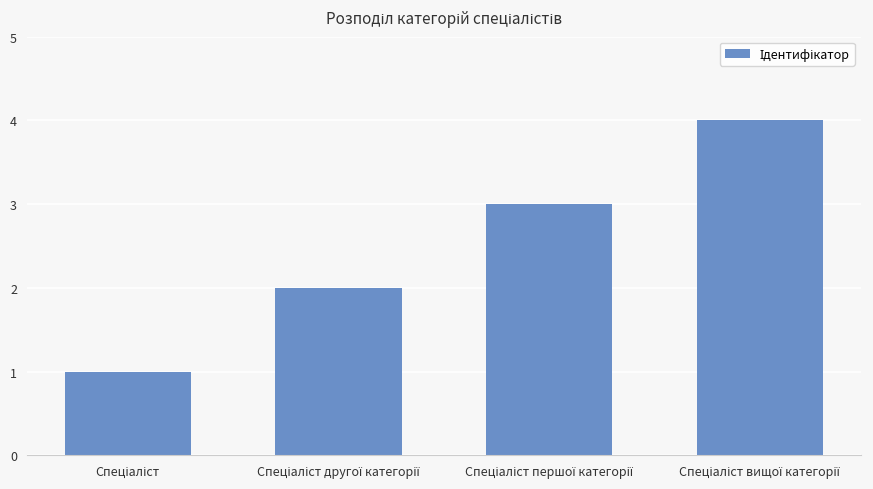

What is the greatest value displayed?

4